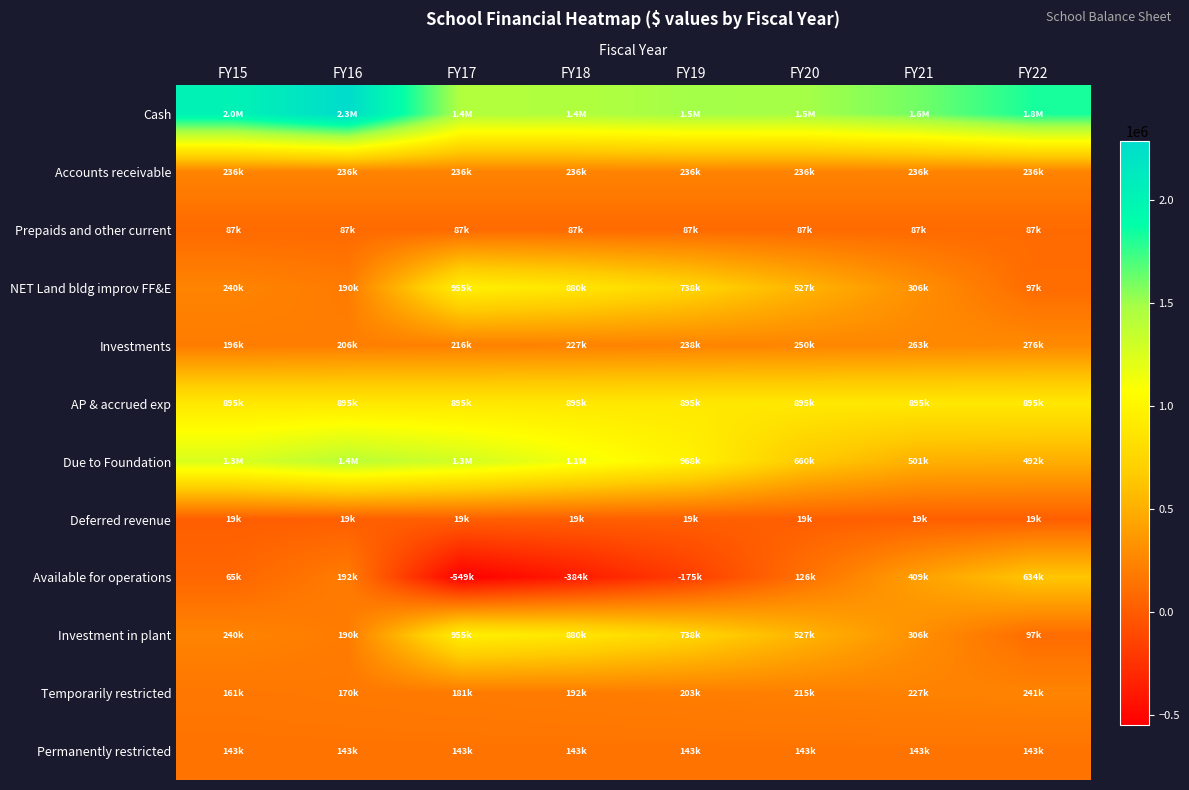

Rank the series by their maximum value, from lowest to highest.

Deferred revenue, Prepaids and other current, Permanently restricted, Accounts receivable, Temporarily restricted, Investments, Available for operations, AP & accrued exp, NET Land bldg improv FF&E, Investment in plant, Due to Foundation, Cash